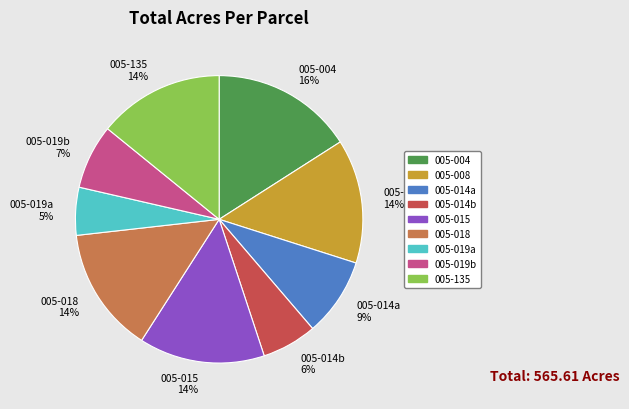

Is there a majority slice in this chart?

No